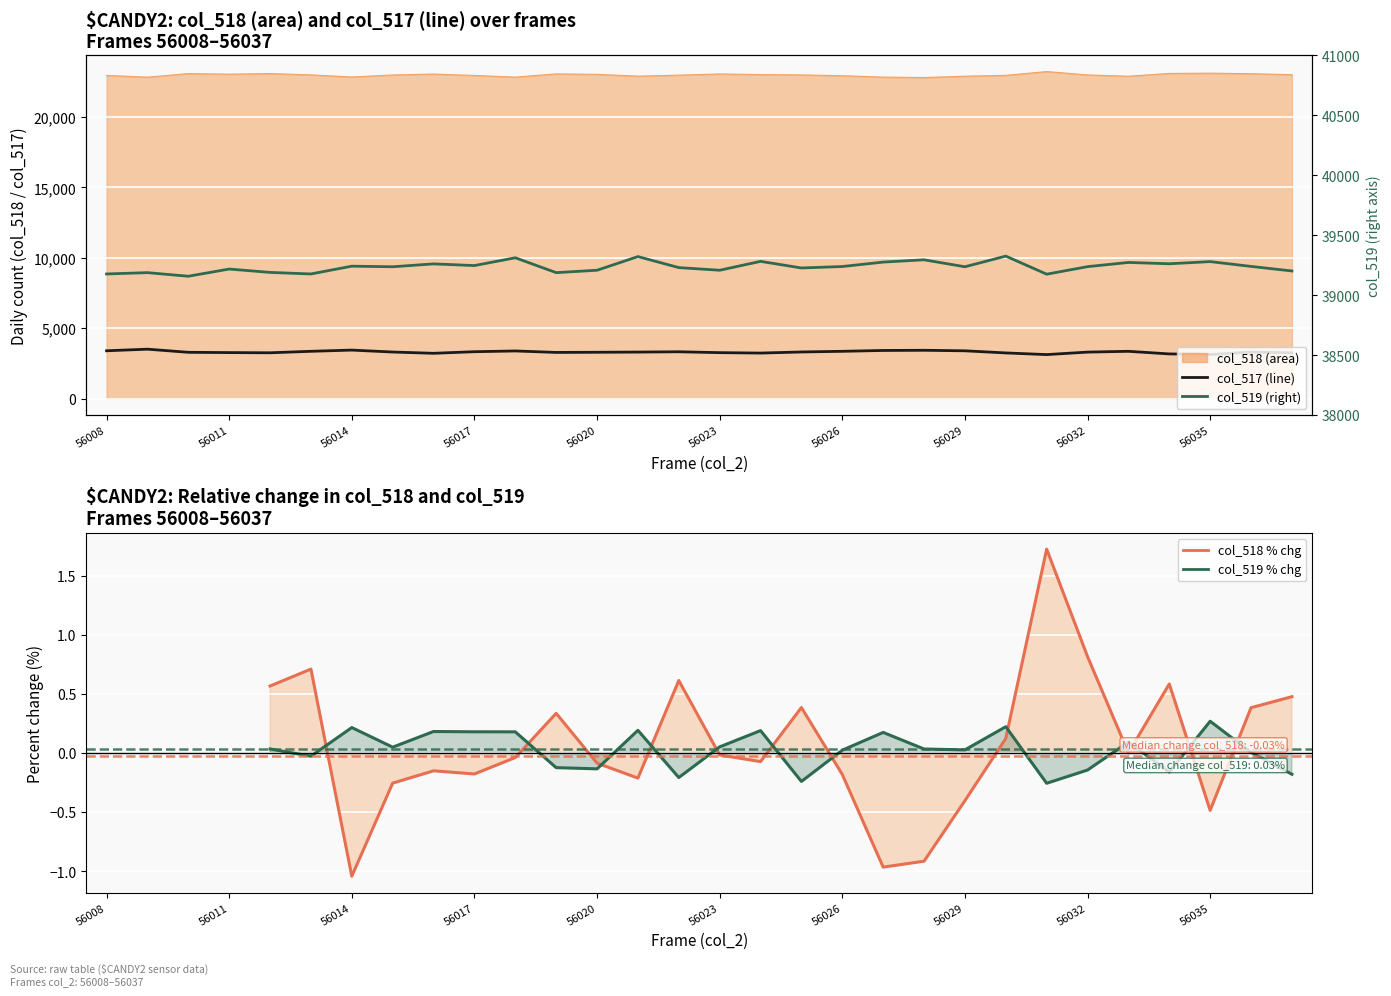

Which series changed the most between 56013 and 56032?

col_519